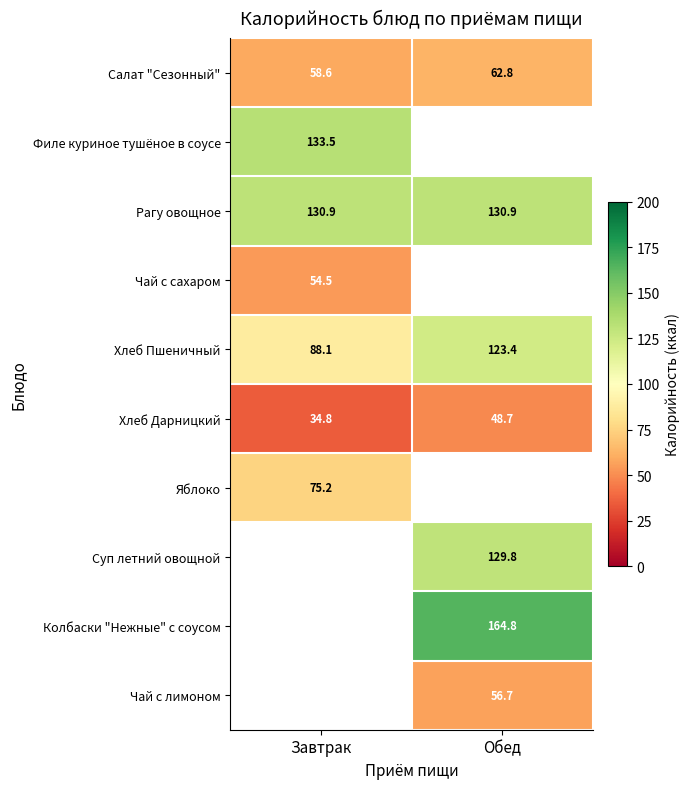

Which category has the lowest value across all series?

Завтрак